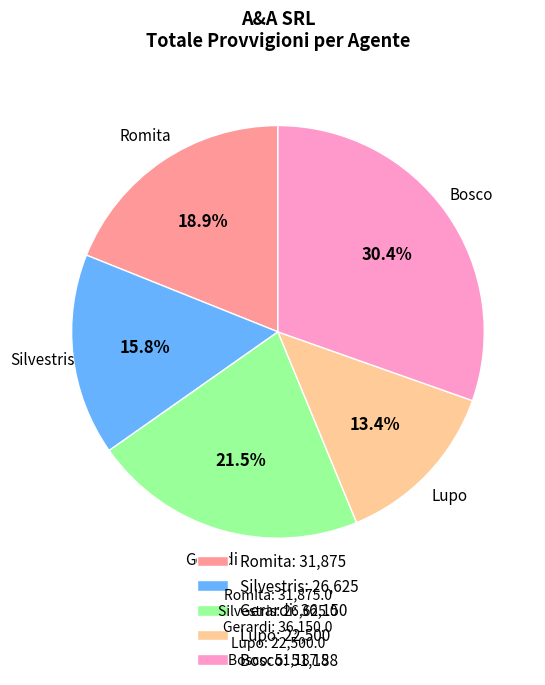

Which category has the biggest portion of the pie?

Bosco